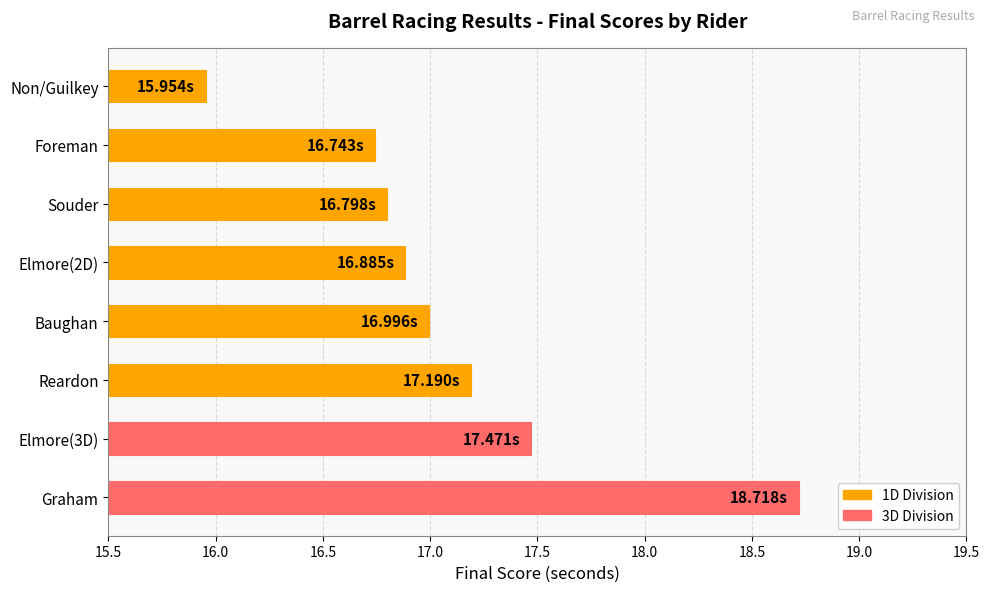

Where is the data nearest to the value 17?

Baughan